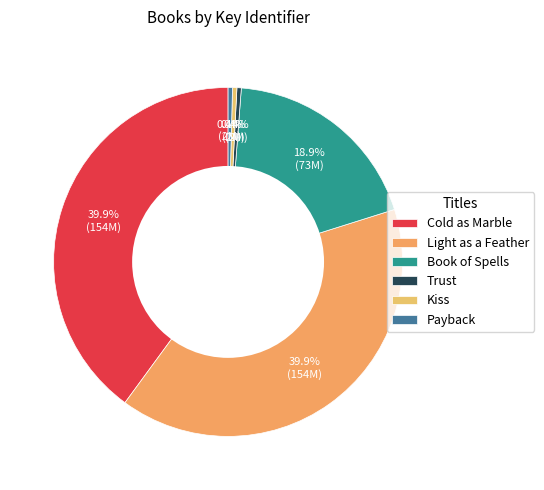

What percentage is the Cold as Marble slice, to the nearest percent?

40%